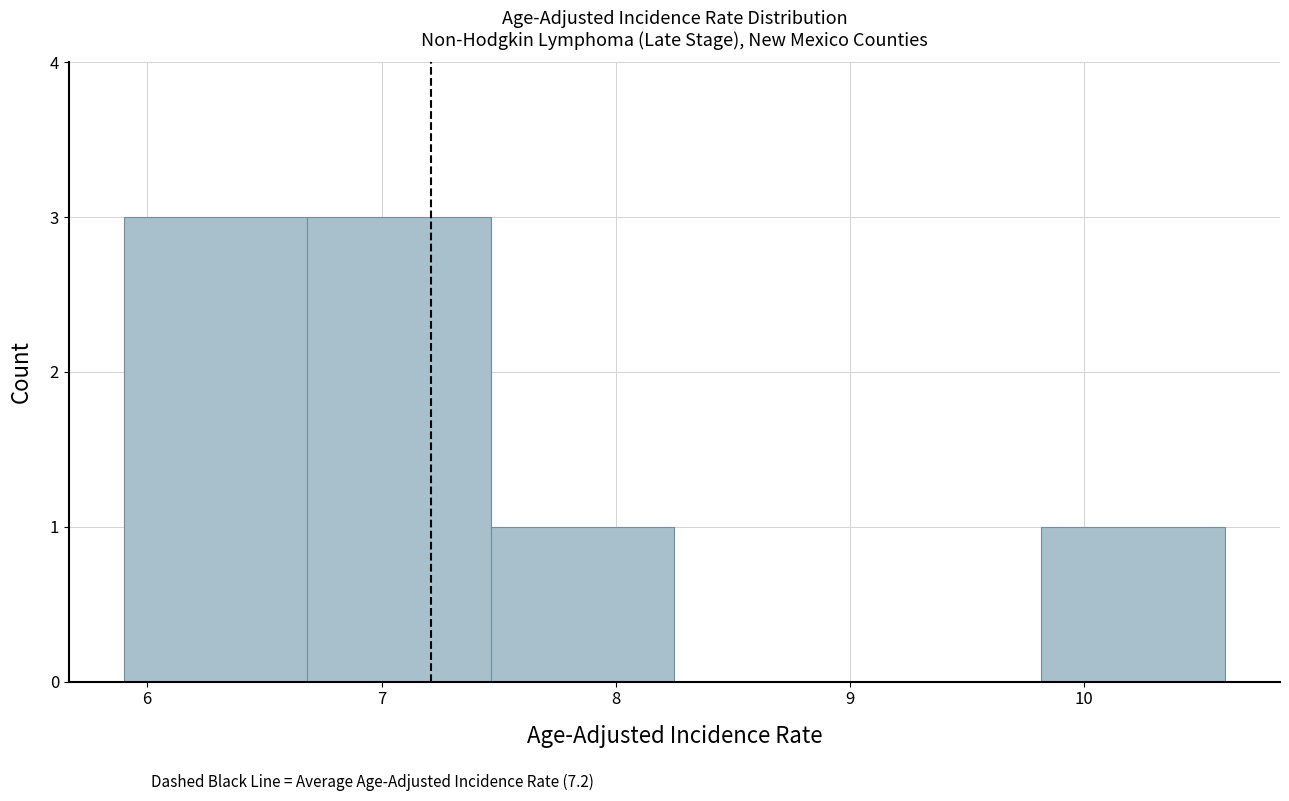

Reading left to right, list every bar in this chart as the range it spans on the x-axis followed by its height. Neither the bar edges nor the heights are printed on the chart, so give them approximately, as read against the axes.

5.9 to 6.7: 3
6.7 to 7.5: 3
7.5 to 8.3: 1
8.3 to 9.0: 0
9.0 to 9.8: 0
9.8 to 10.6: 1